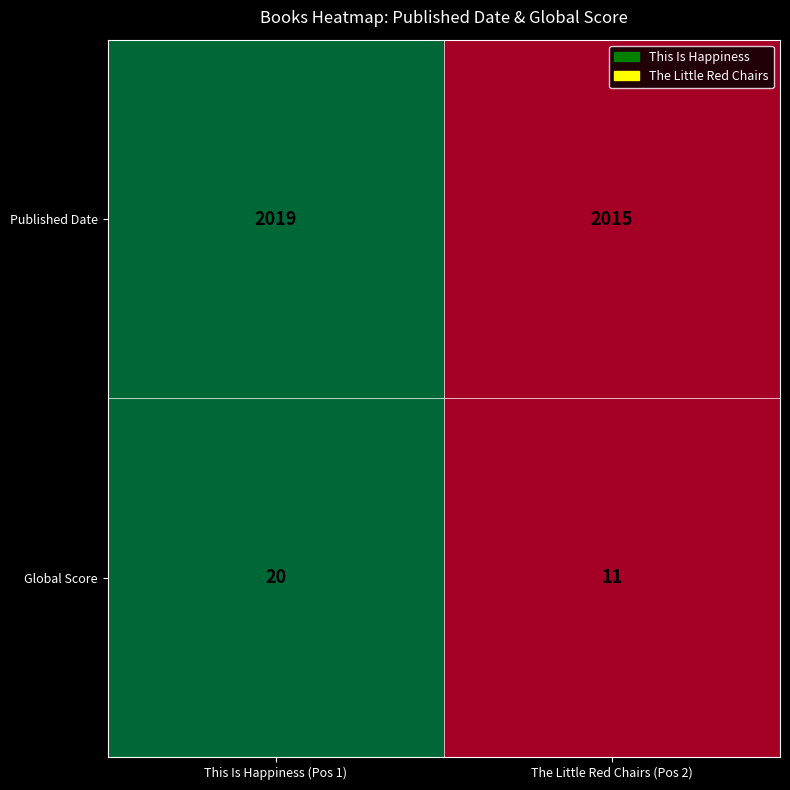

The Published Date series shows 1143 at The Little Red Chairs (Pos 2). True or false?

False